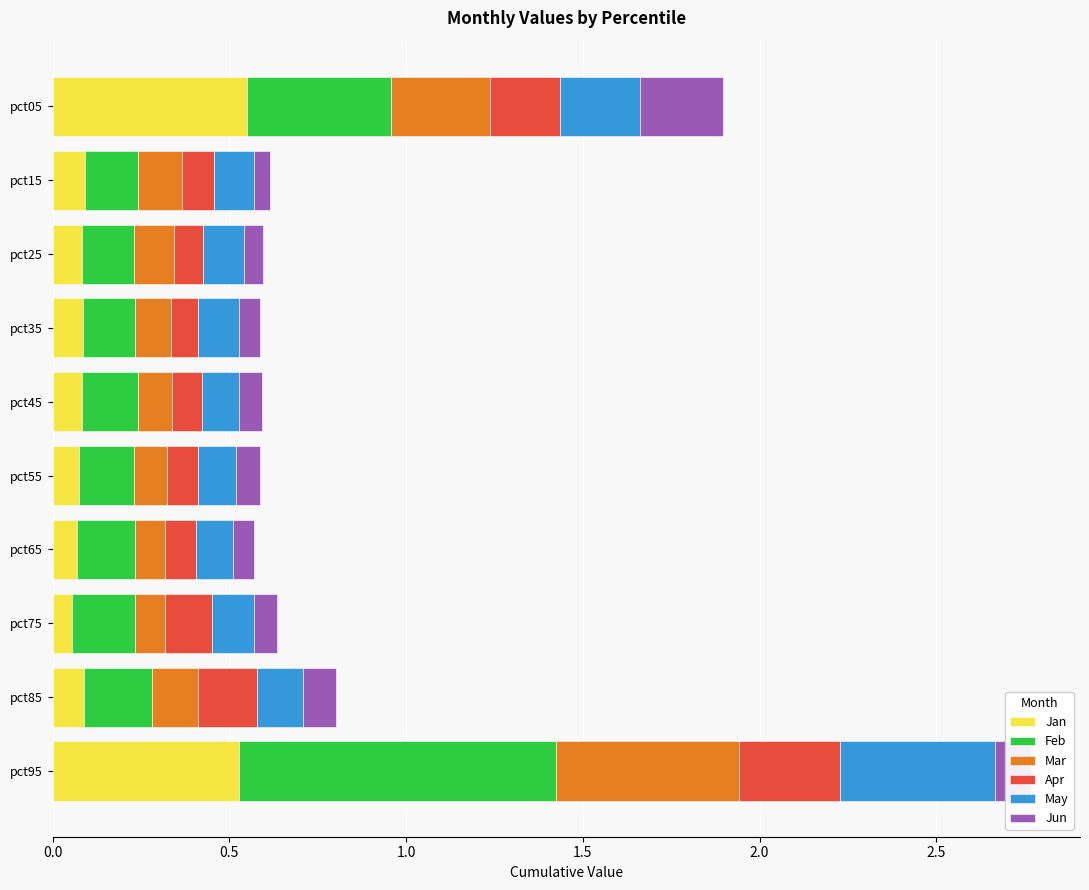

At which category is the sum across all series the highest?

pct95